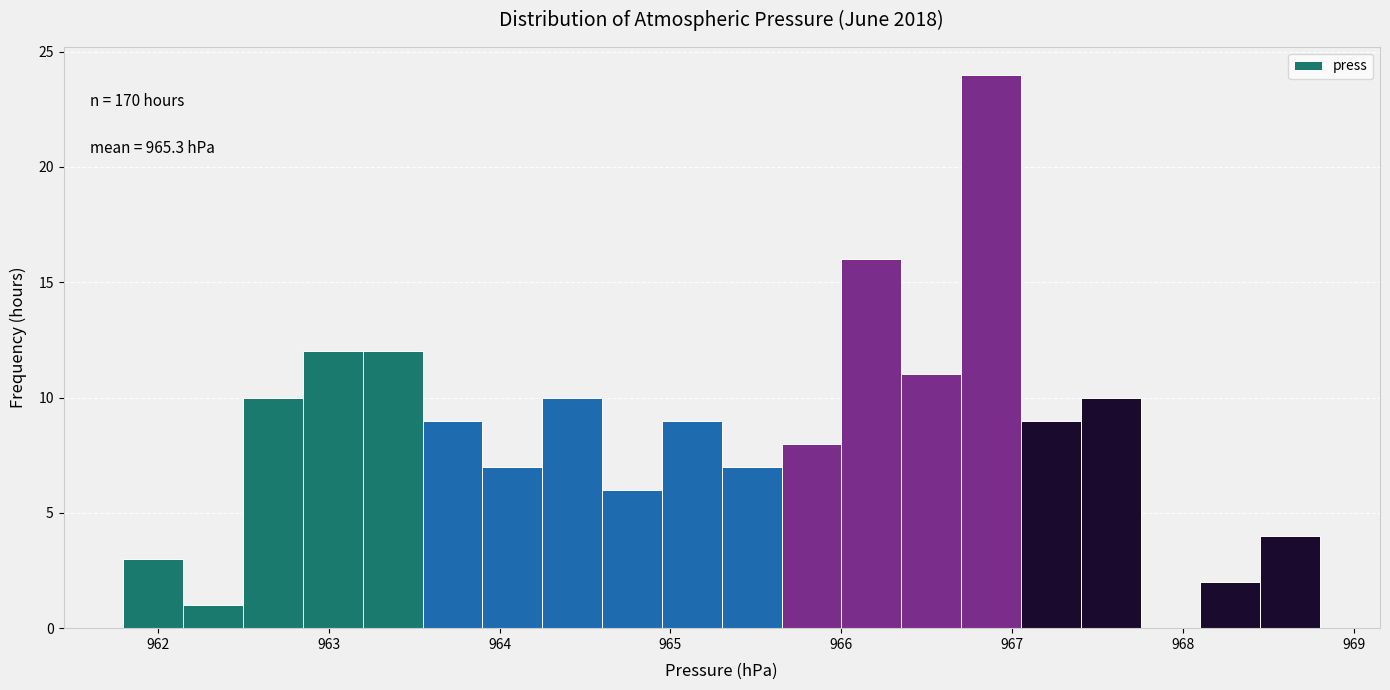

Read against the x-axis, roughly where is the centre of the tallest bar?

966.9